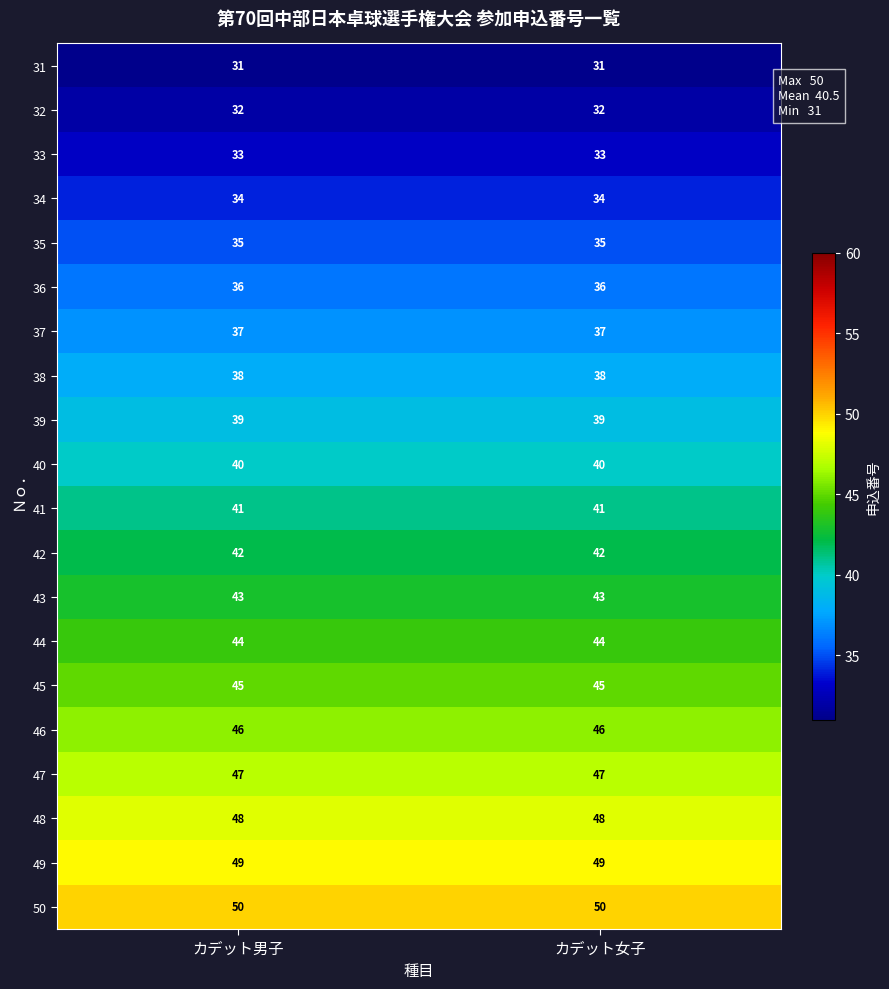

The 32 series shows 32 at カデット女子. True or false?

True